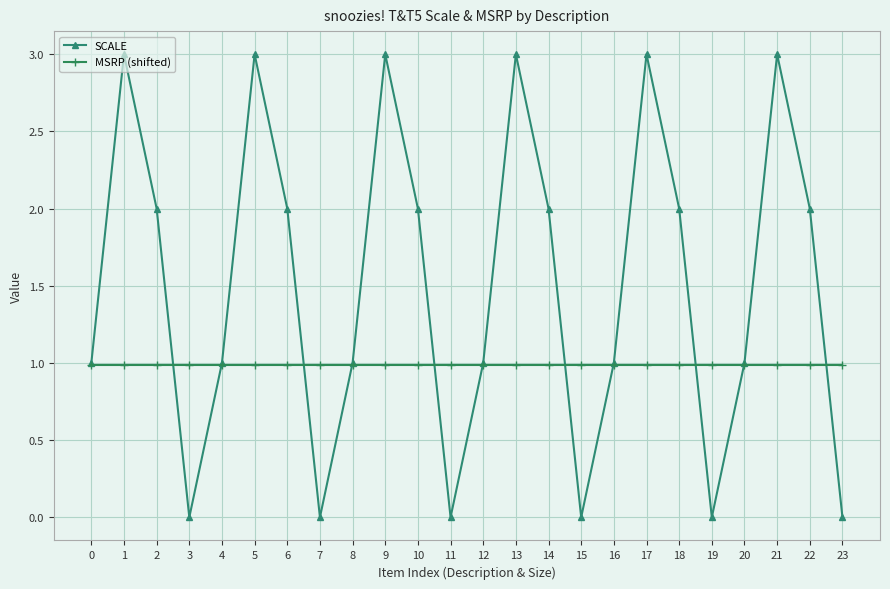

Which series has the largest total across all categories?

SCALE